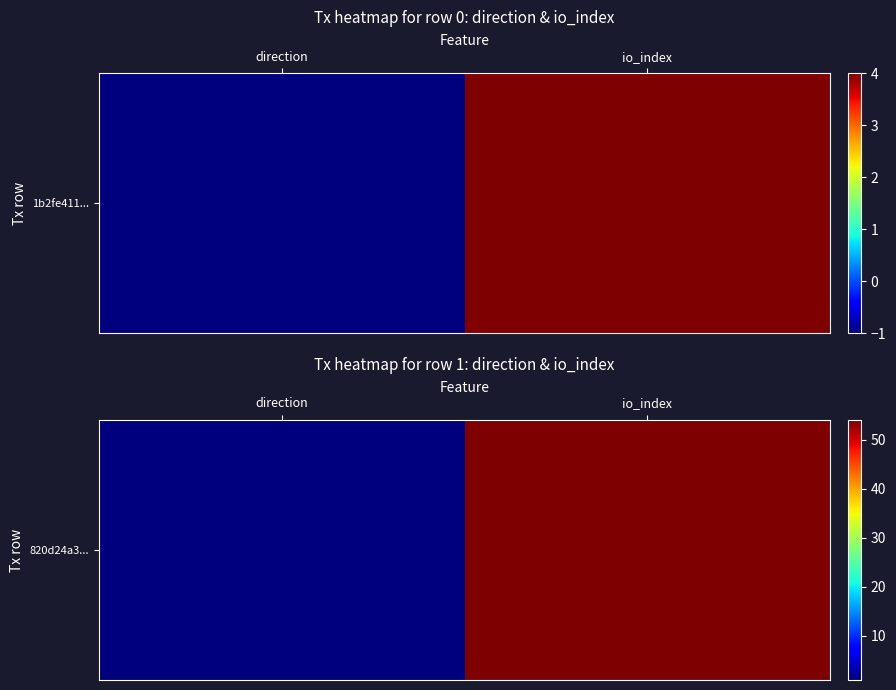

What is the change in value from direction to io_index?

+53